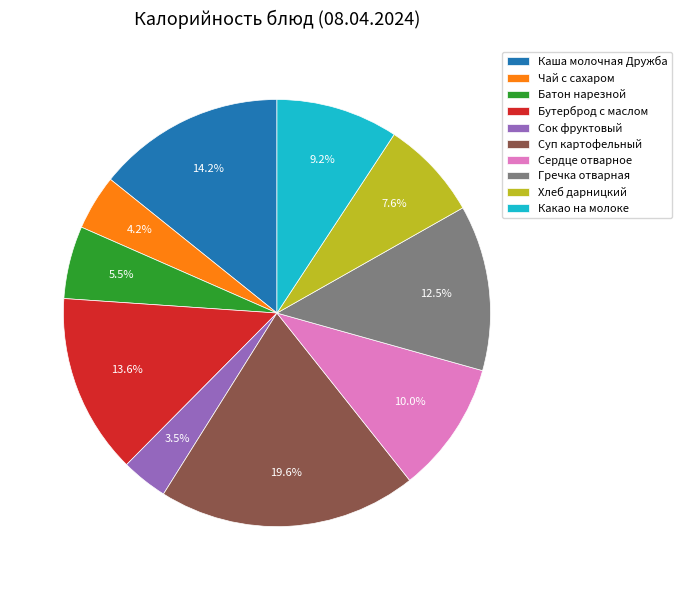

Which category has the smallest portion of the pie?

Сок фруктовый